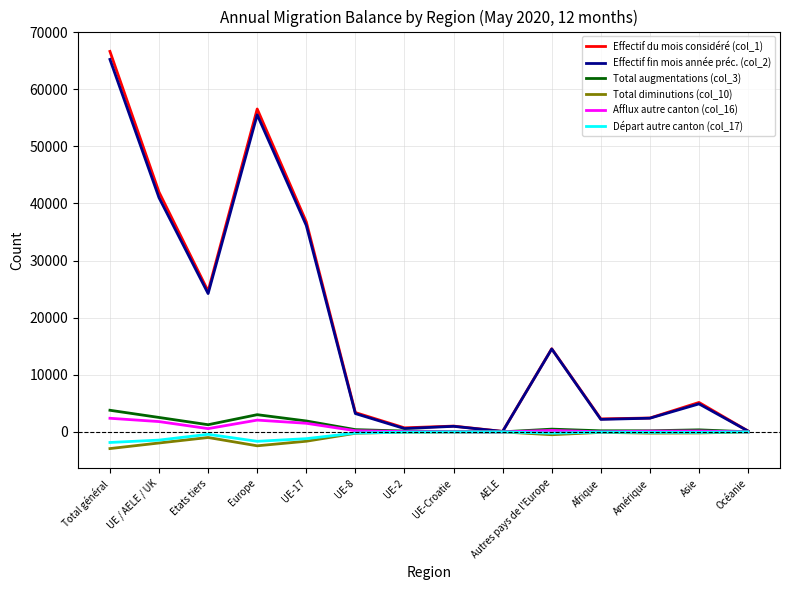

At which category is the sum across all series the highest?

Total général